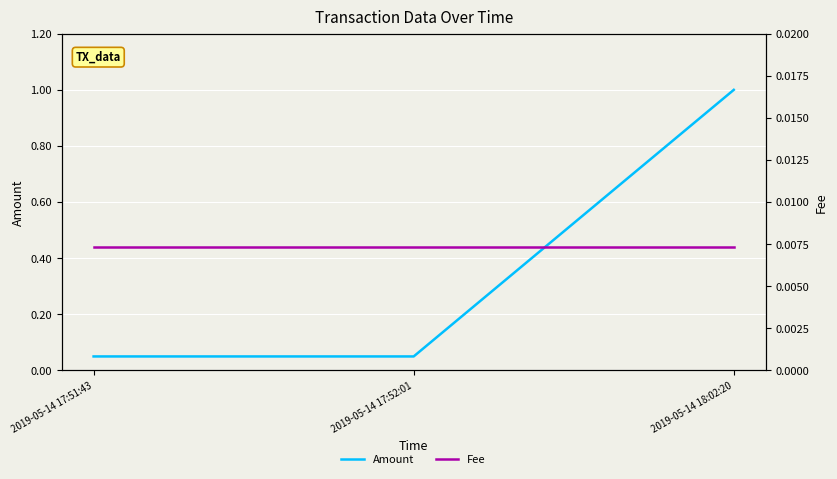

How many distinct data groups are displayed?

2